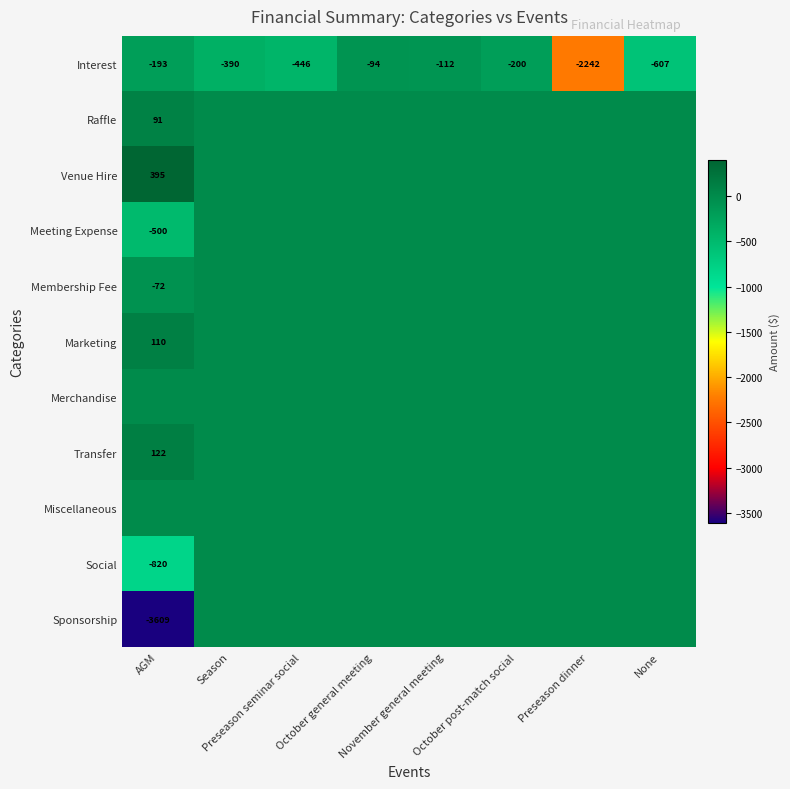

Which series has the widest spread of values?

Sponsorship